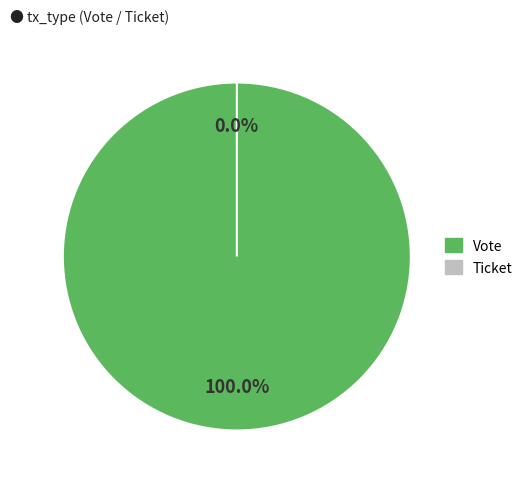

Is there a majority slice in this chart?

Yes